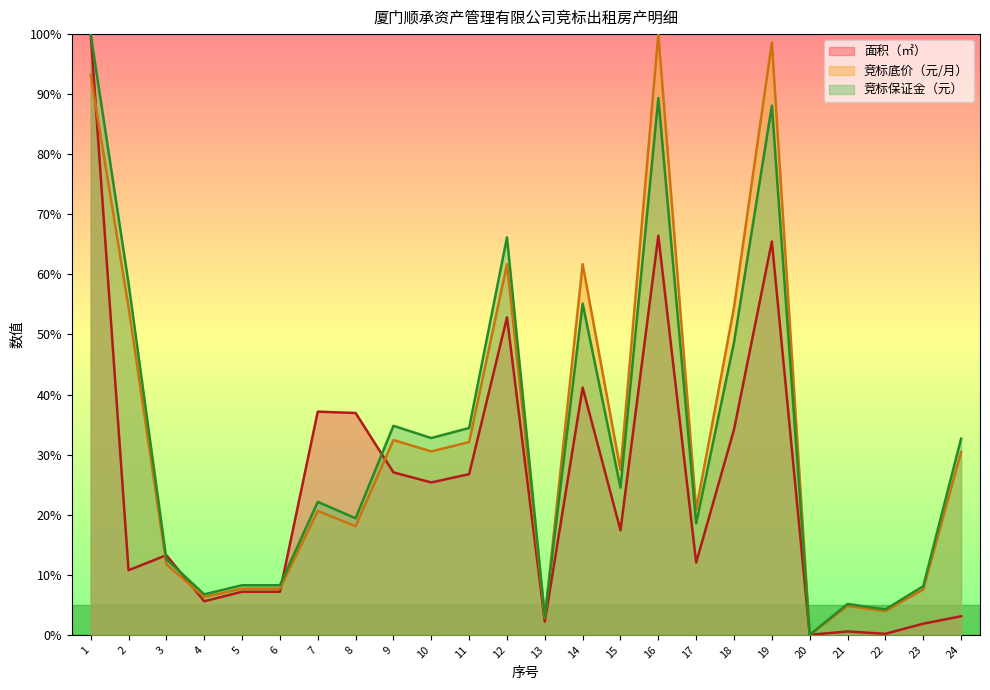

Reading right to left, what are all the values shown in this chart?

面积（㎡）: 3.1	1.9	0.2	0.6	0.0	65.5	34.2	12.0	66.4	17.4	41.1	2.2	52.8	26.7	25.4	27.0	36.9	37.1	7.2	7.2	5.6	13.3	10.8	100.0
竞标底价（元/月）: 30.4	7.5	3.9	4.8	0.0	98.6	54.5	20.8	100.0	27.5	61.7	2.8	61.7	32.1	30.5	32.4	18.1	20.6	7.7	7.7	6.3	11.7	54.5	93.2
竞标保证金（元）: 32.6	8.1	4.2	5.1	0.0	88.1	48.7	18.6	89.4	24.5	55.1	3.0	66.2	34.4	32.8	34.8	19.4	22.1	8.2	8.2	6.7	12.6	58.5	100.0